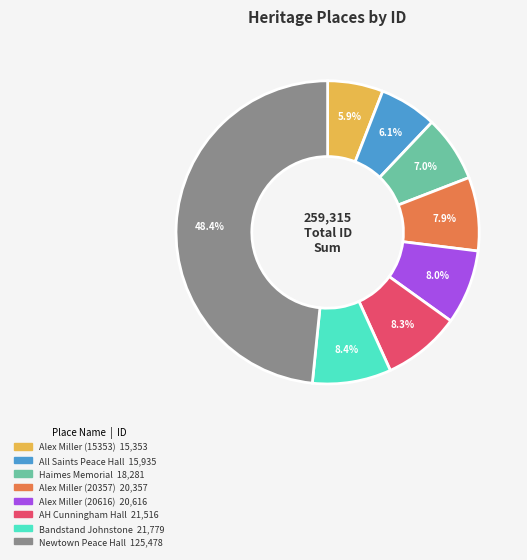

Is there a majority slice in this chart?

No